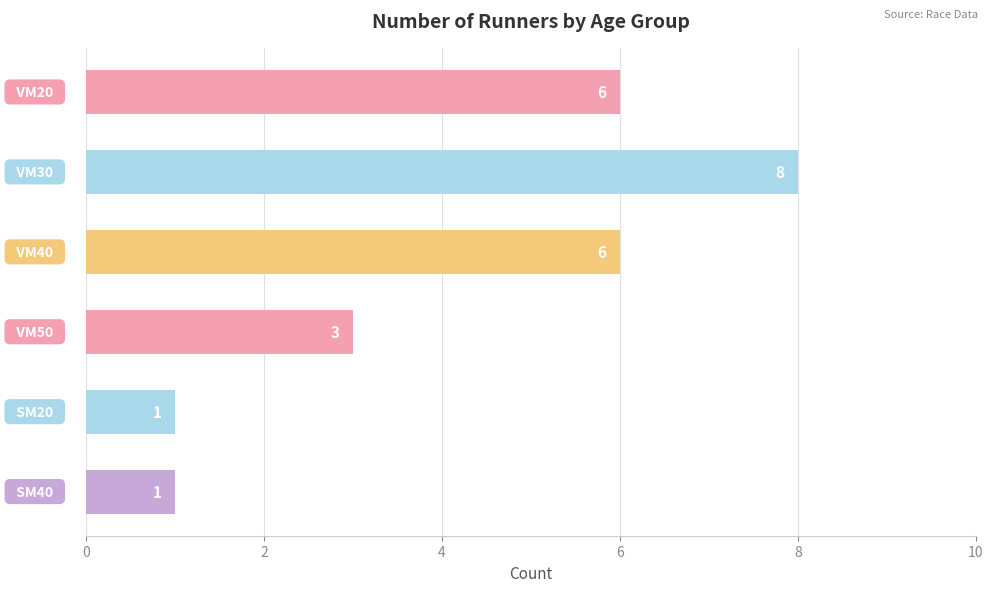

Reading top to bottom, what are all the values shown in this chart?

6	8	6	3	1	1